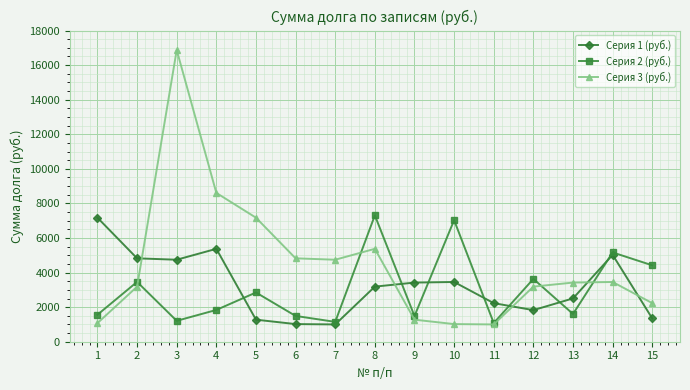

Between 14 and 15, which series saw the biggest shift?

Серия 1 (руб.)